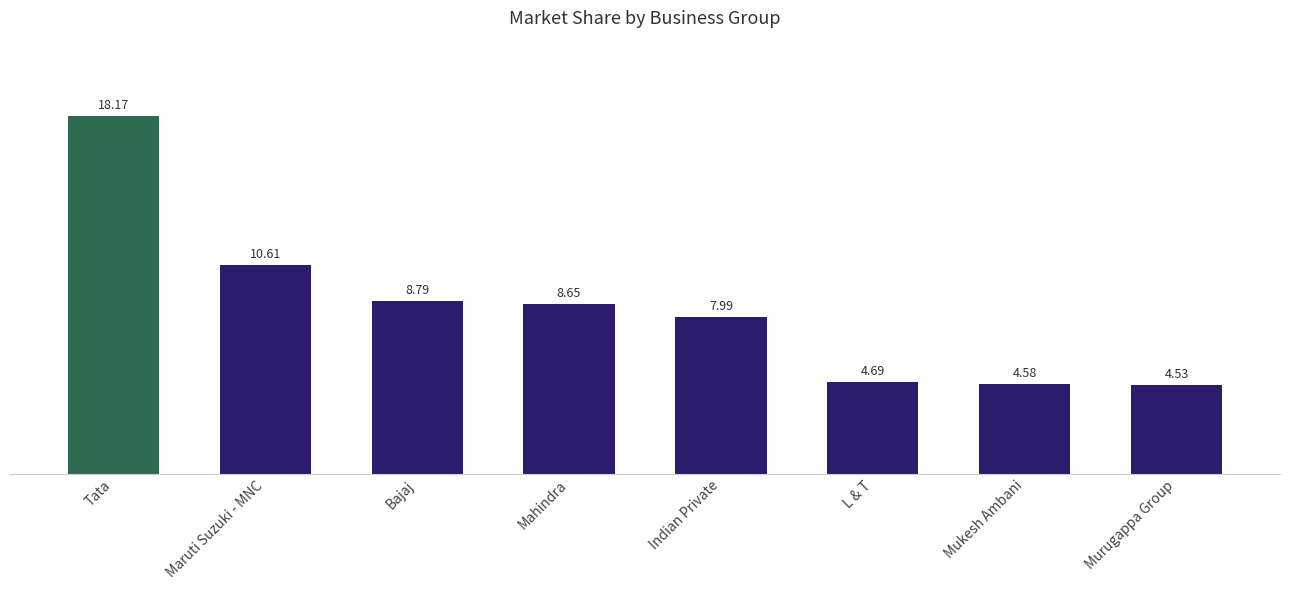

What is the difference between the values at Indian Private and Bajaj?

0.8